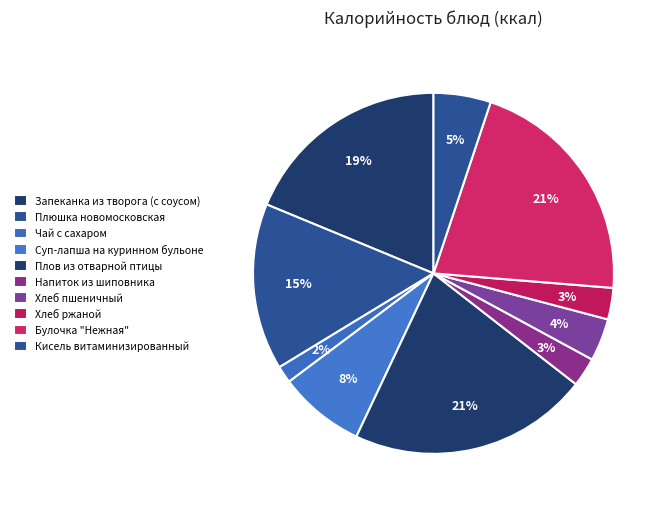

What percentage is the Чай с сахаром slice, to the nearest percent?

2%